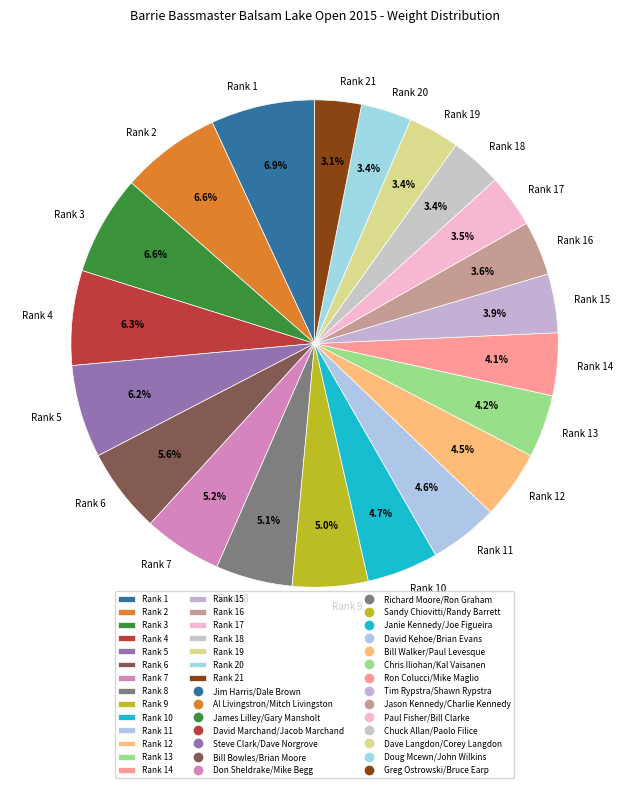

Does any single category account for the majority?

No